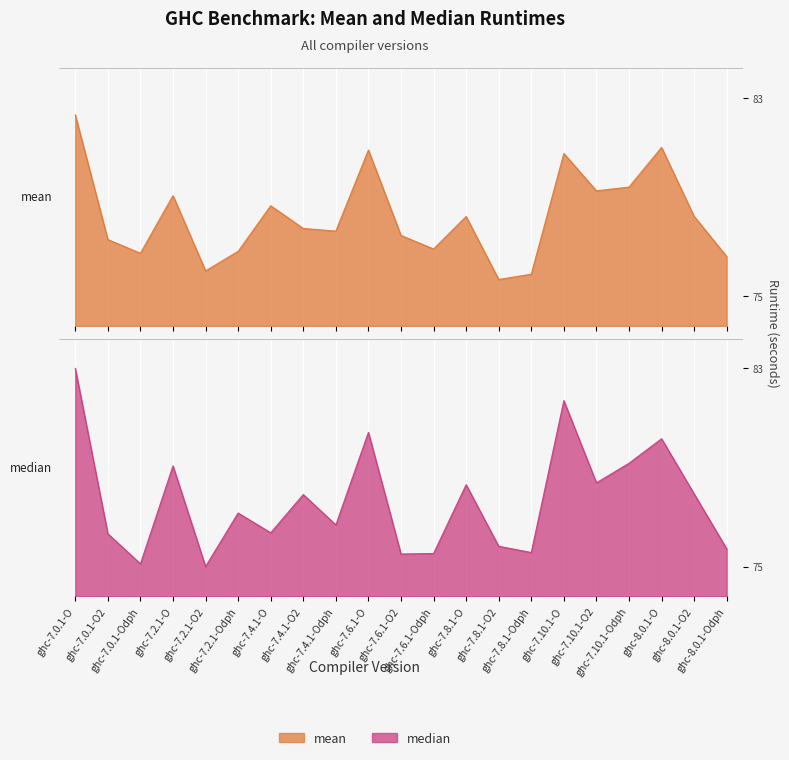

True or false: mean has more than 2 interior local peaks.

True